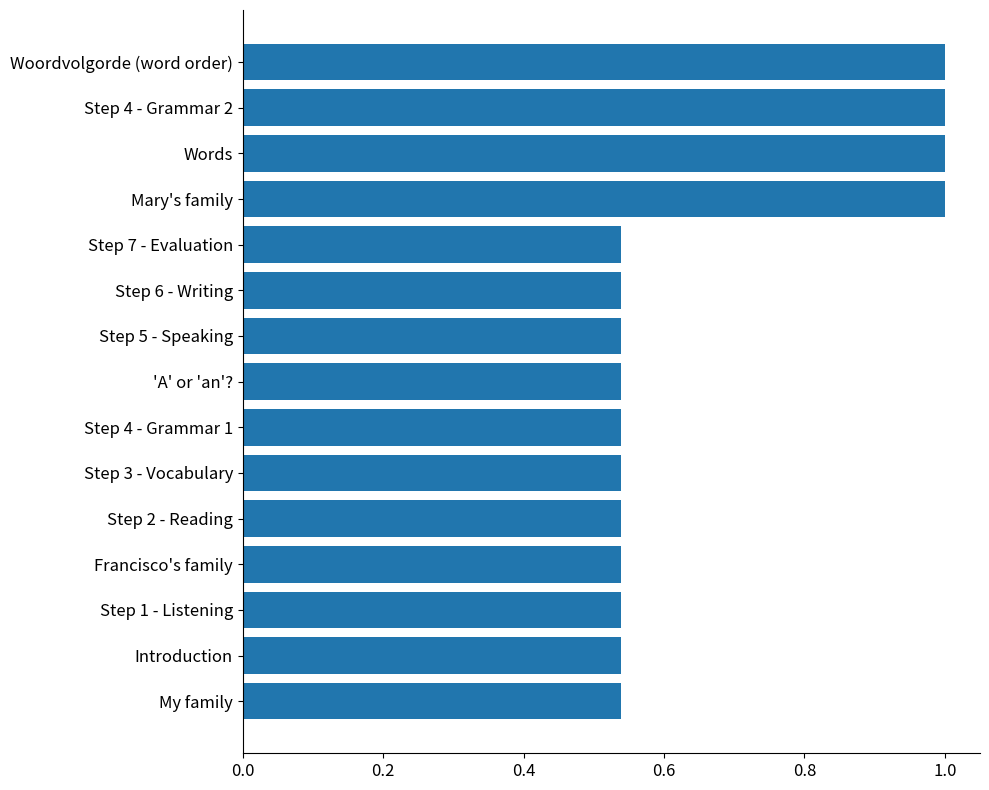

The chart shows a value of 0.8 at Step 7 - Evaluation. True or false?

False